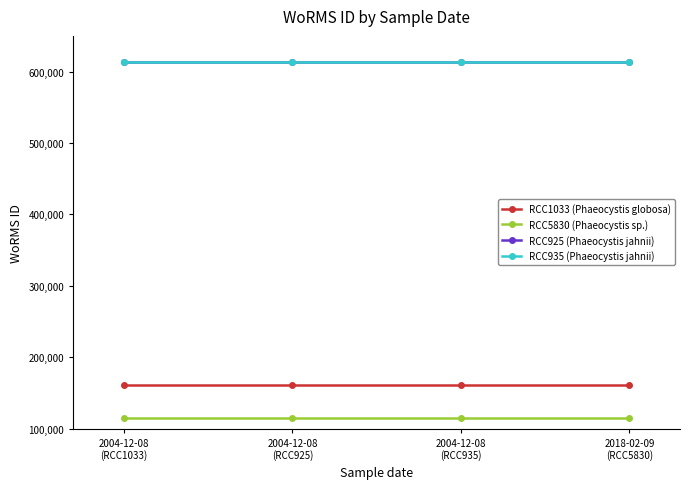

What is the label of the 4th point from the left?

2018-02-09
(RCC5830)